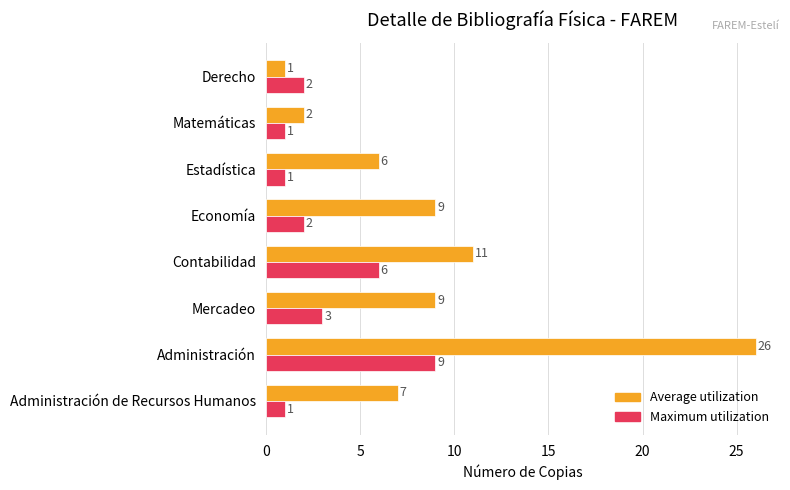

Is it true that Average utilization equals 6 at Estadística?

True